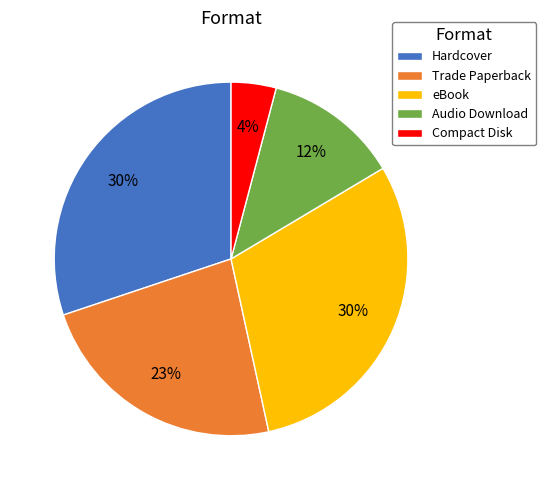

What is the ratio of the value at Trade Paperback to the value at Hardcover?

0.8